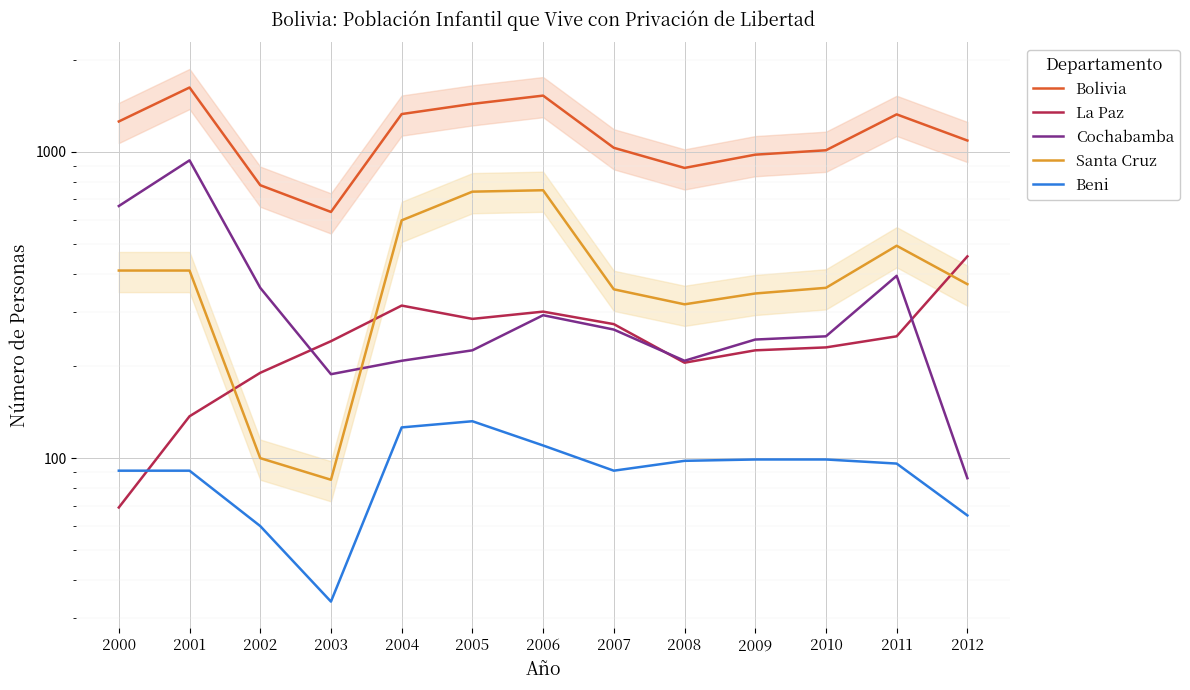

What is the lowest value of the La Paz series?

69